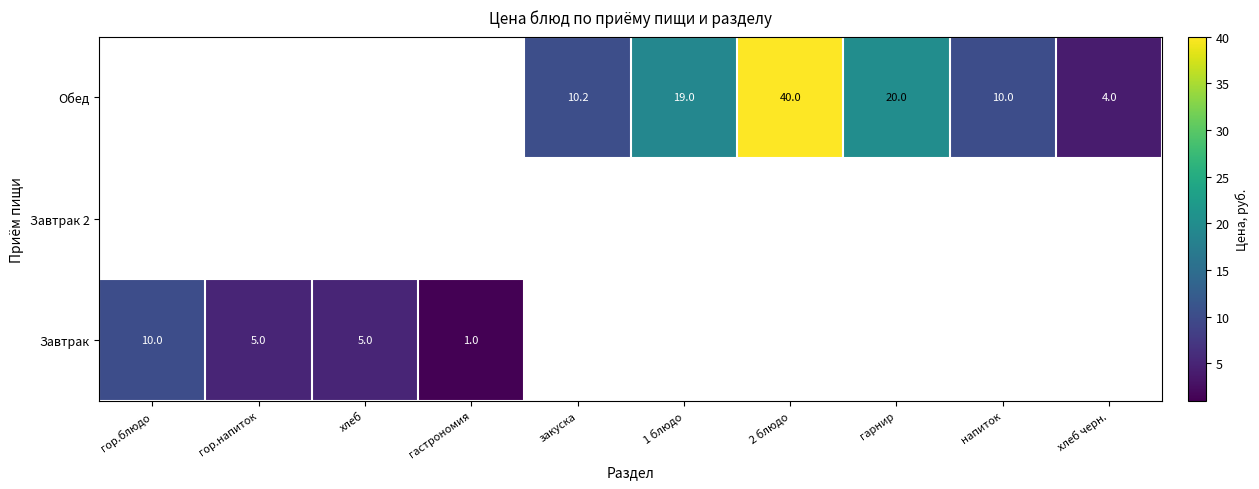

True or false: Обед has a value of 19.0 at 1 блюдо.

True